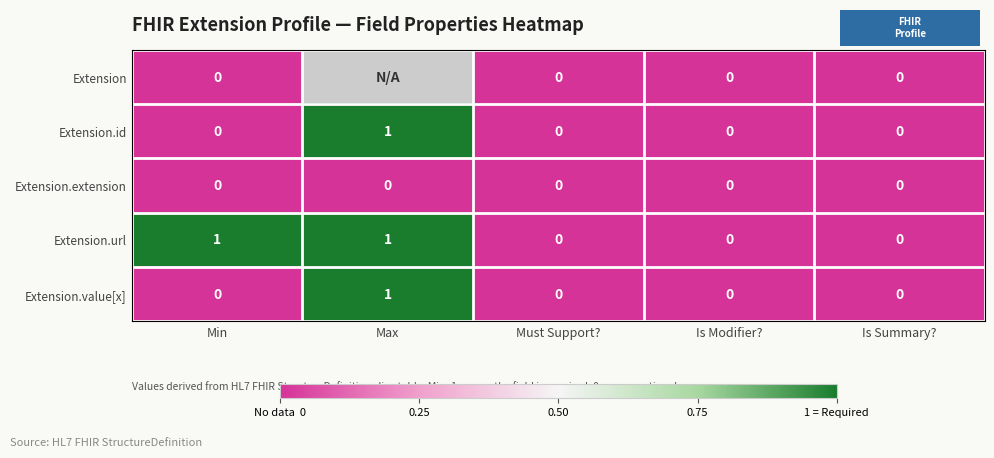

Which series changed the most between Min and Is Summary??

Extension.url